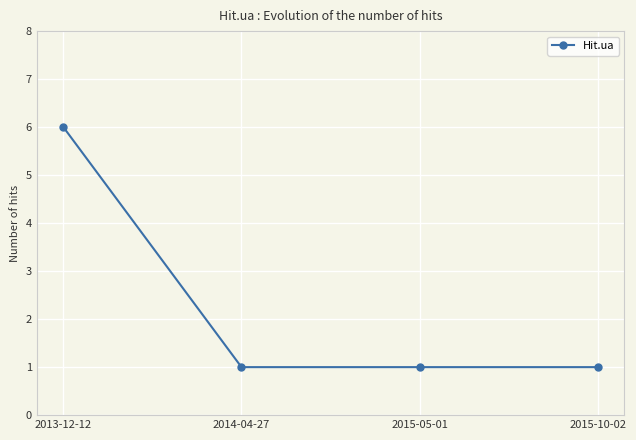

What is the label of the 1st point from the right?

2015-10-02